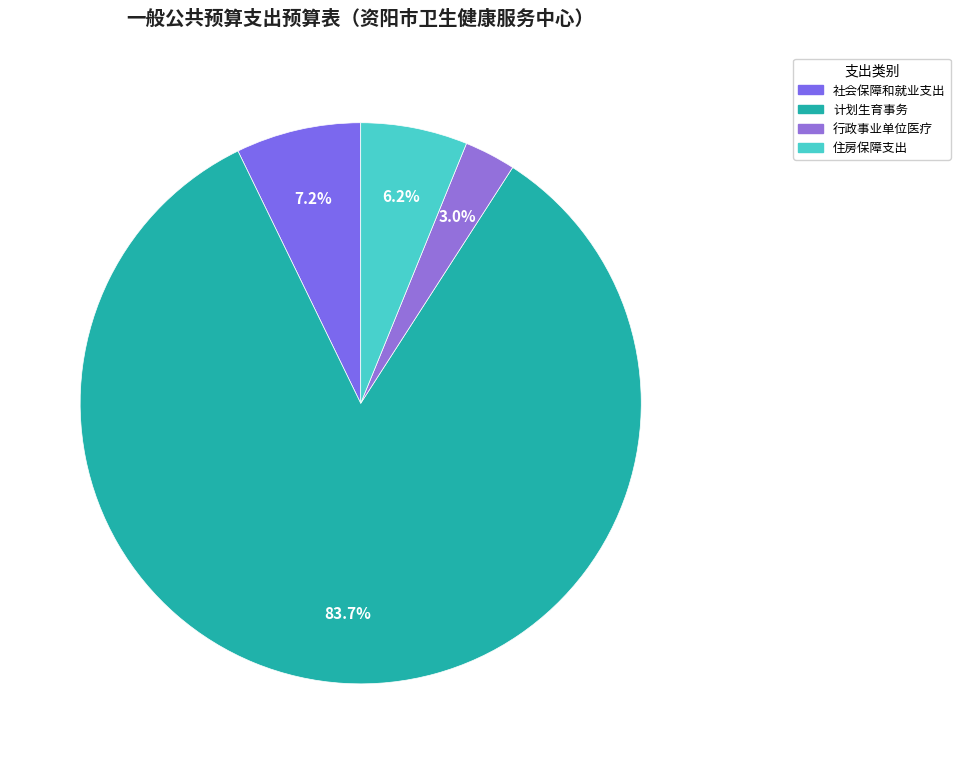

How many slices are in this pie chart?

4